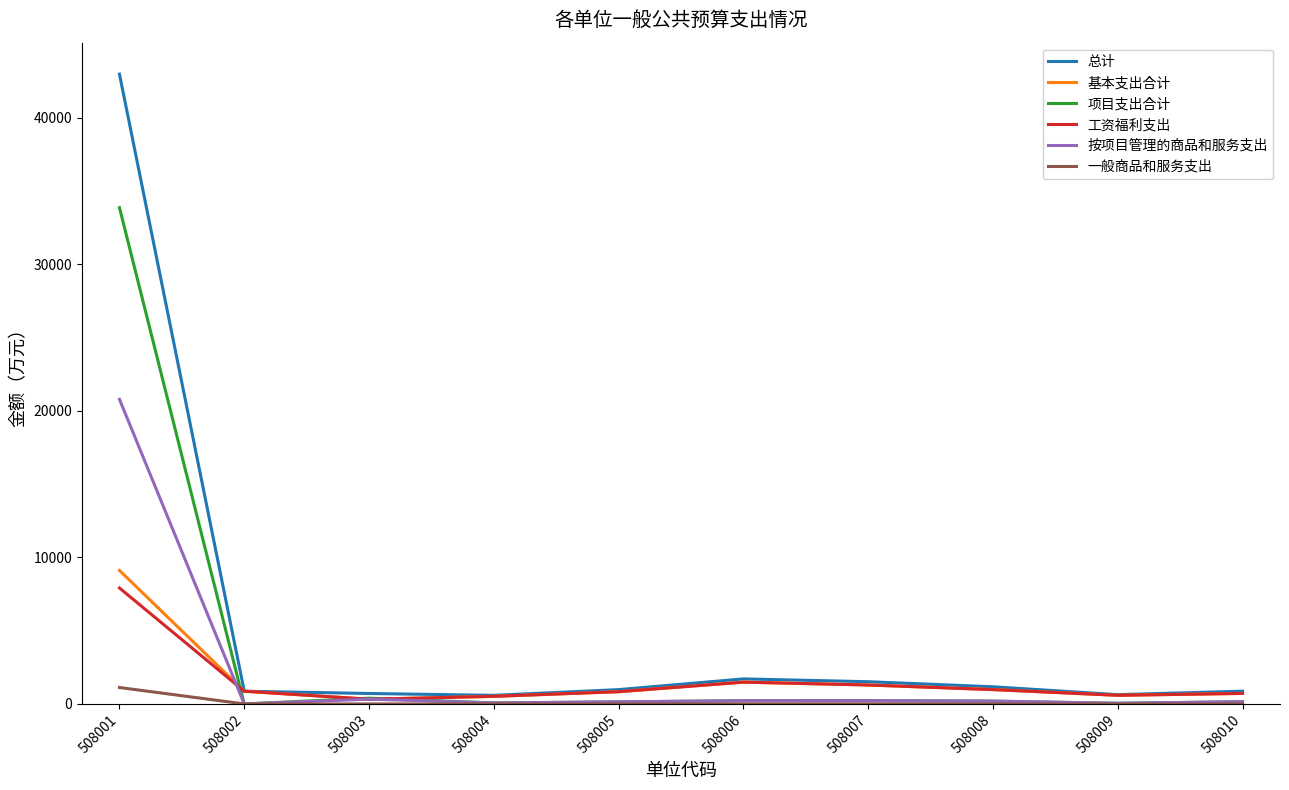

True or false: 工资福利支出 has a value of 835.5 at 508005.

True